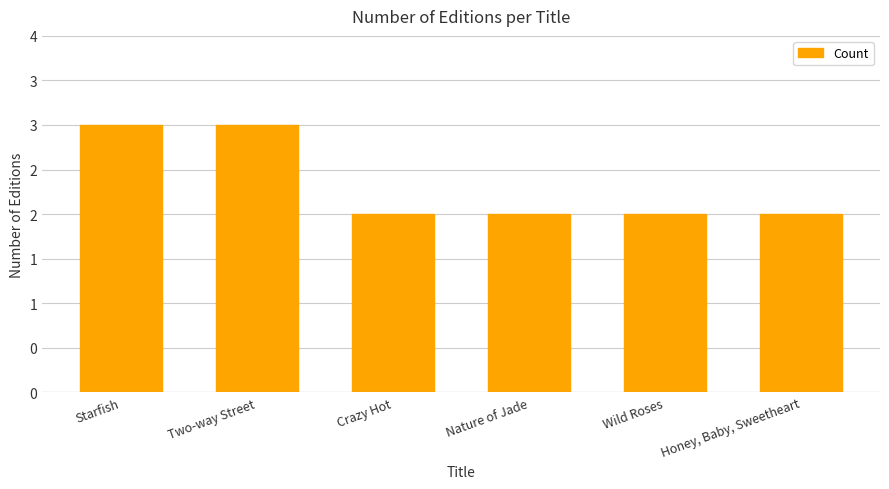

At which label is the value closest to 2?

Crazy Hot